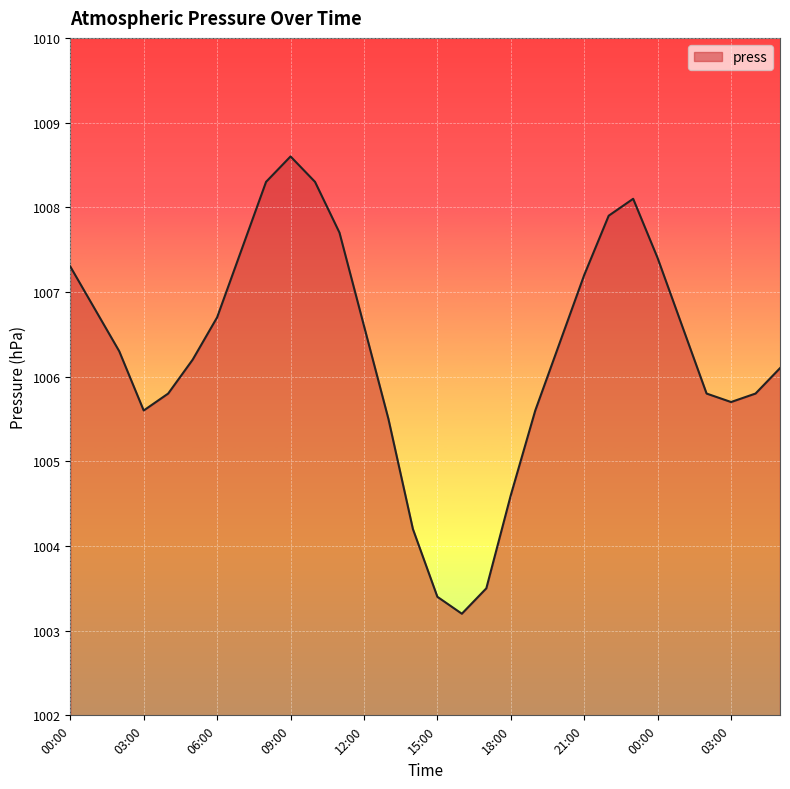

What is the difference between the maximum and minimum values?

5.4